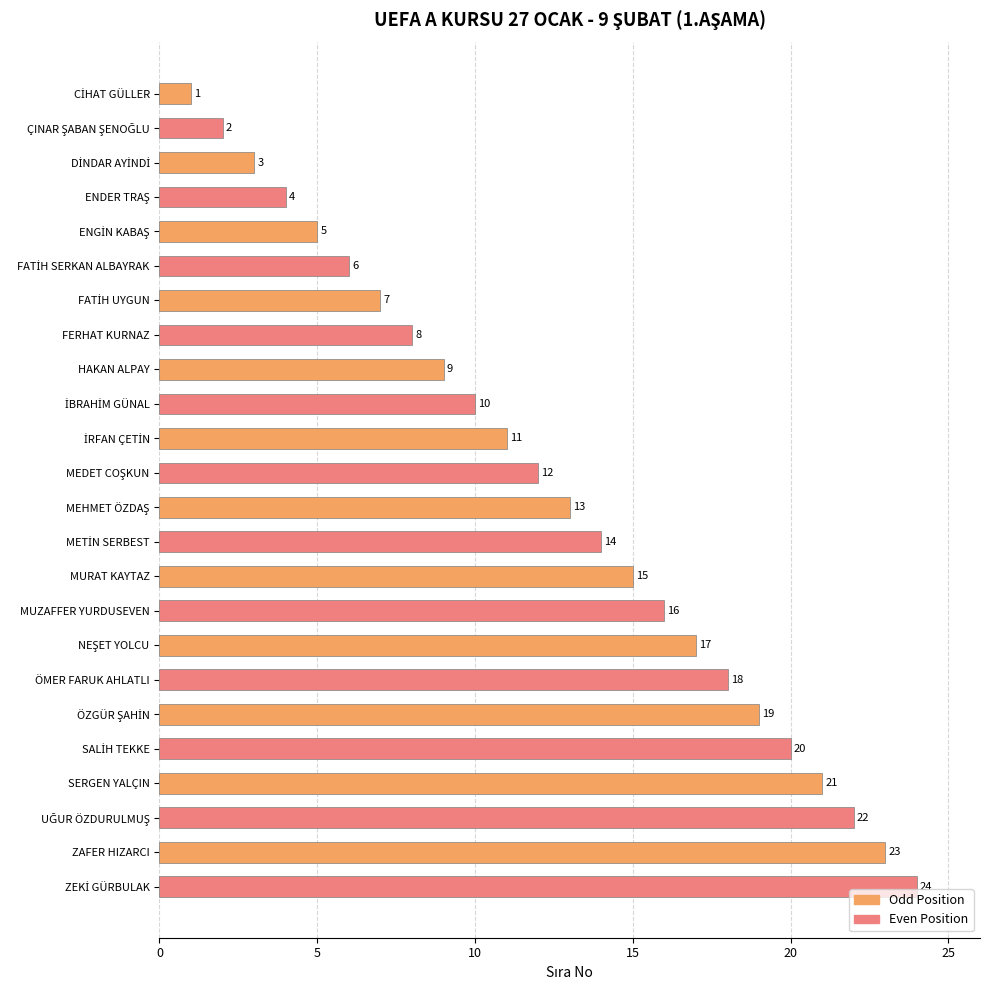

Is it true that the value at ZAFER HIZARCI is 10?

False